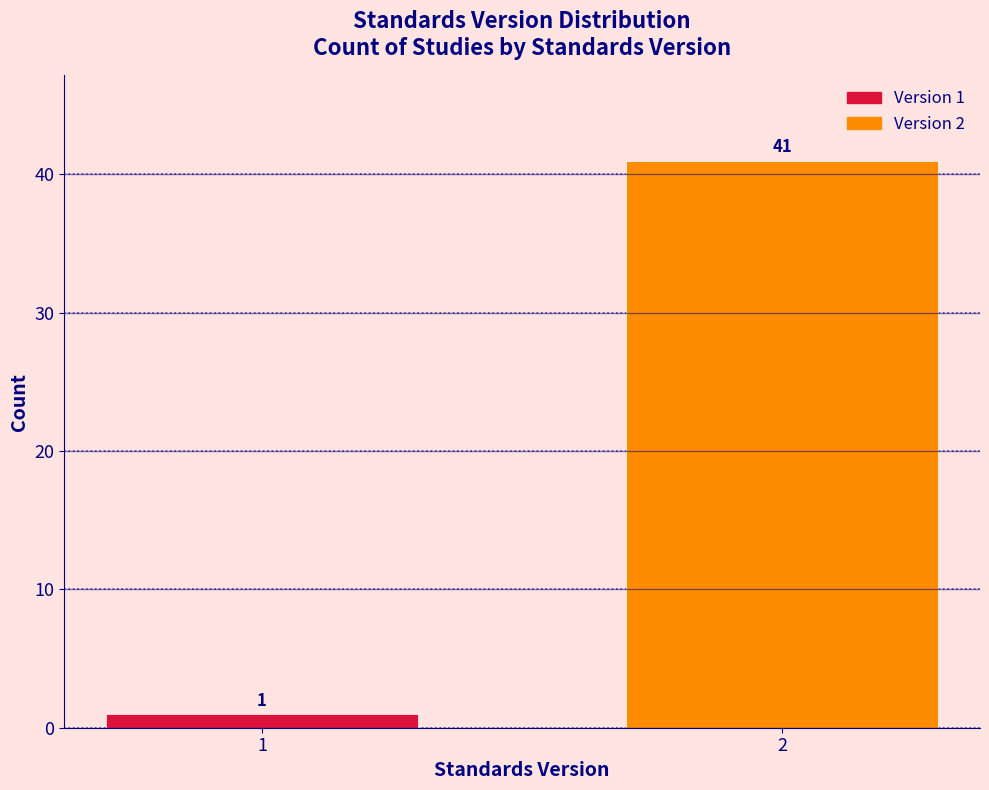

Reading left to right, transcribe all the data shown in this chart.

1=1	2=41